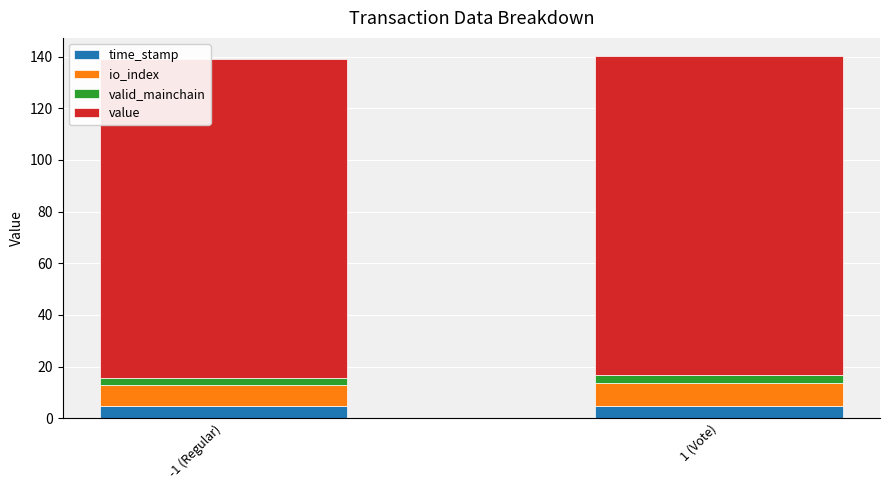

How many bars are there in total?

2